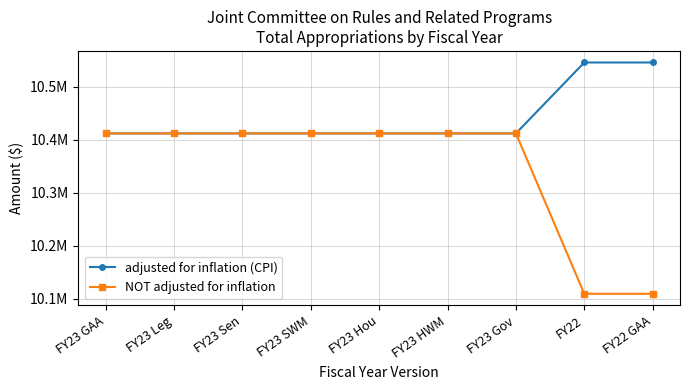

What is the sum of the NOT adjusted for inflation values at FY23 GAA and FY23 Gov?

20824402